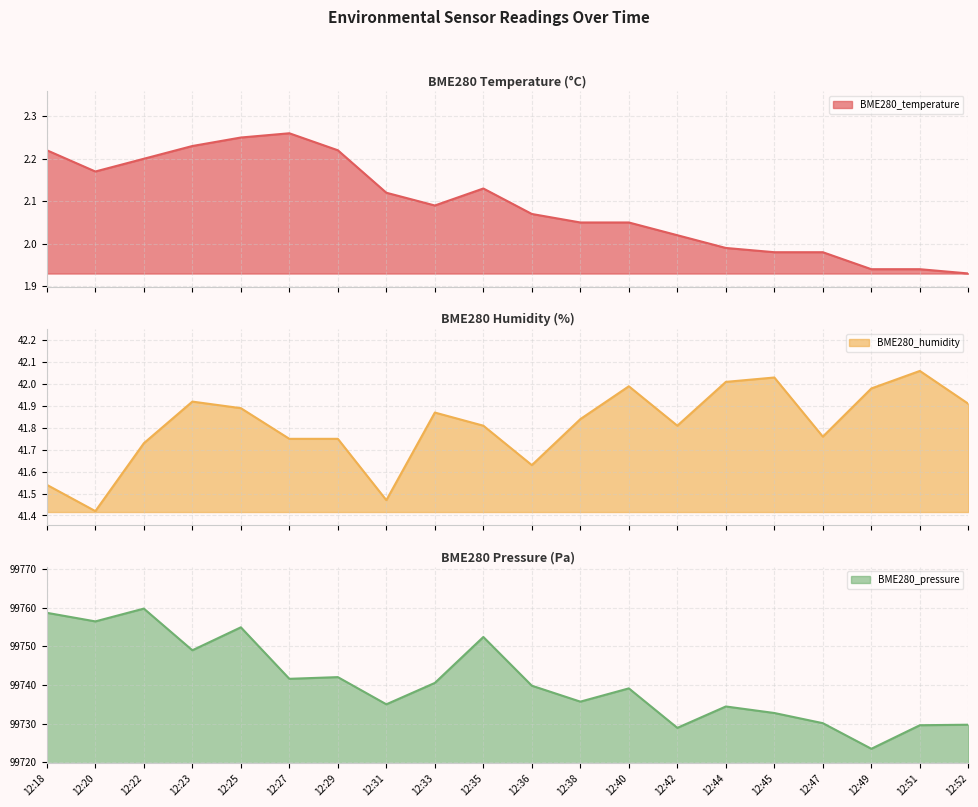

At which category does the chart reach its minimum across all series?

12:52